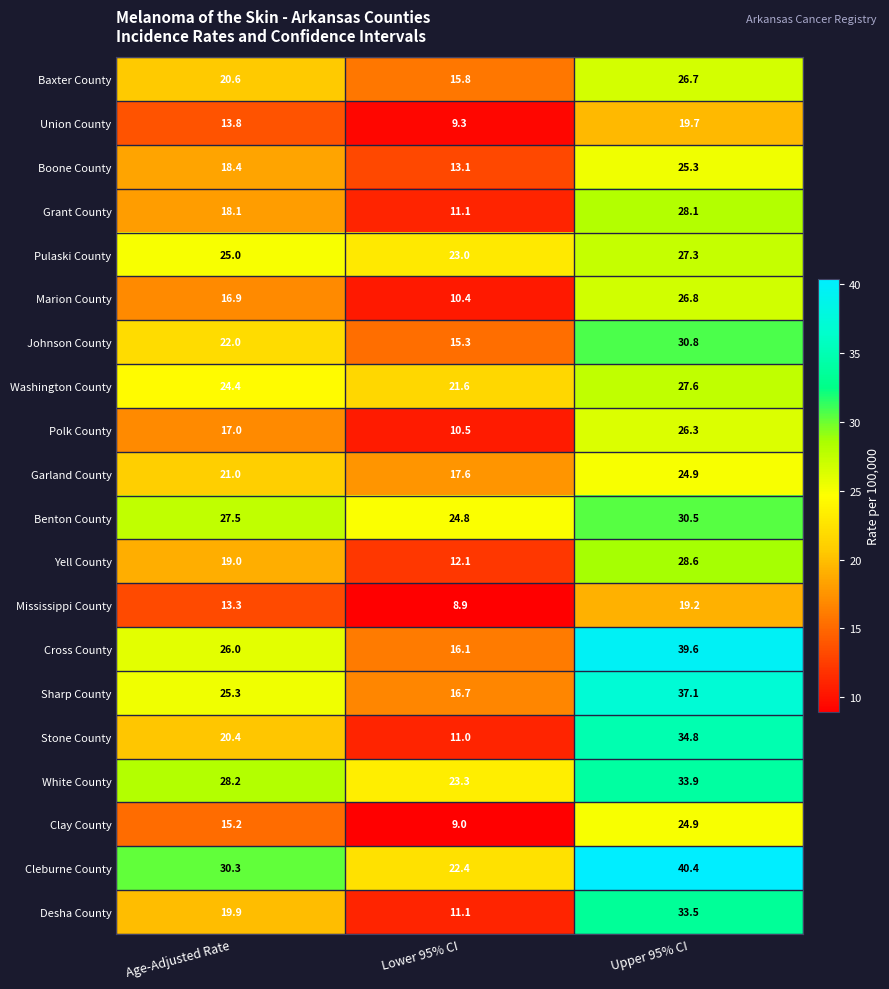

Which series has the widest spread of values?

Stone County